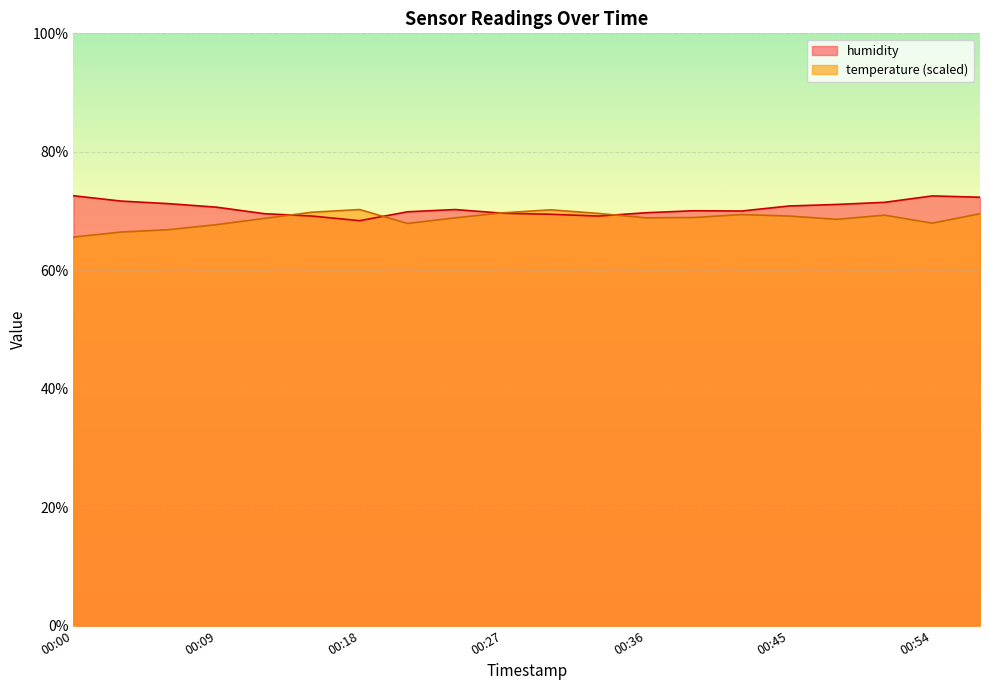

Where do temperature and humidity first cross each other?

00:12 and 00:15